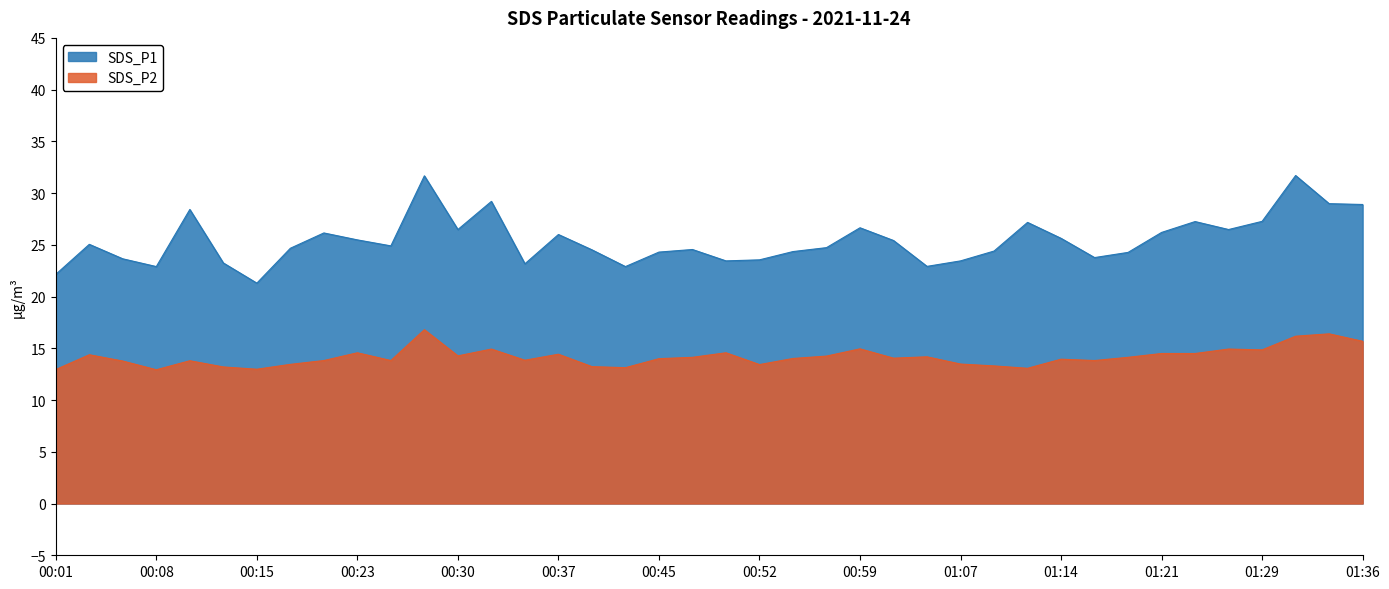

In SDS_P1, how many points are lower than both neighbors (excluding endpoints)?

10